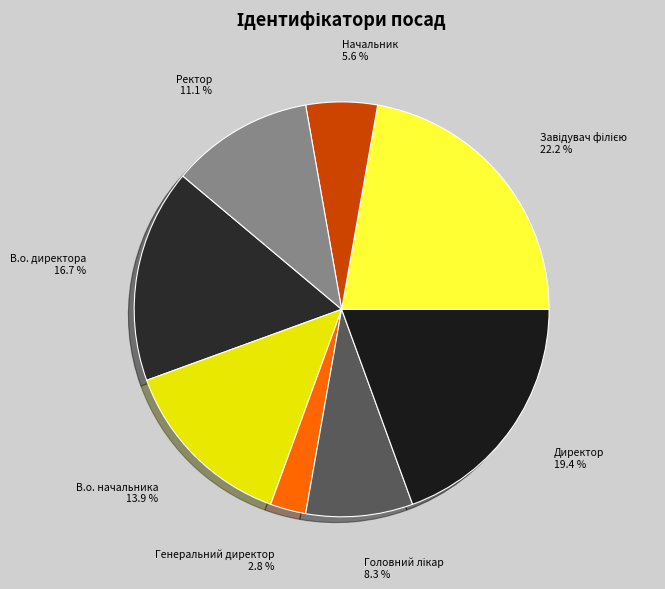

Does any single category account for the majority?

No